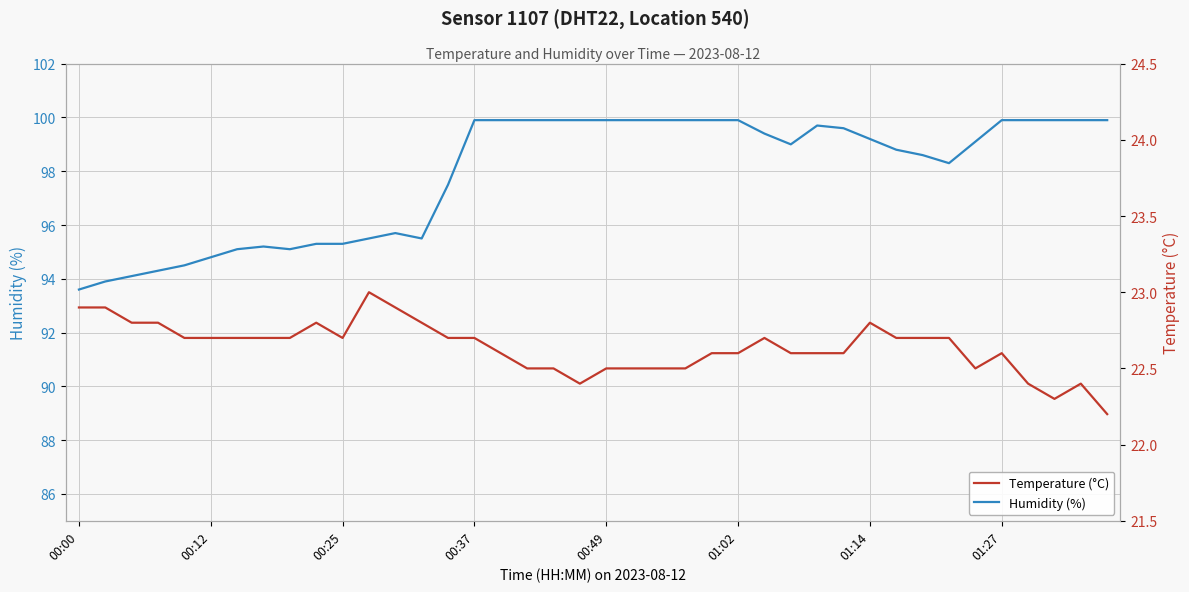

Is the value of Humidity (%) at 22 greater than the value of Temperature (°C) at 39?

Yes